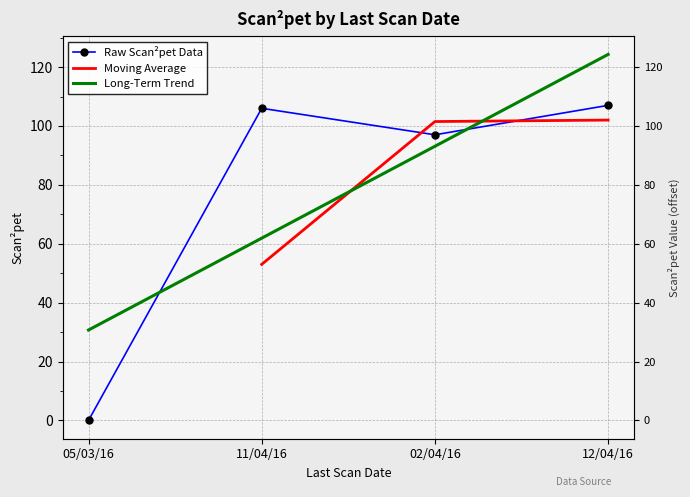

List the labels in order of value, smallest first.

05/03/16, 02/04/16, 11/04/16, 12/04/16